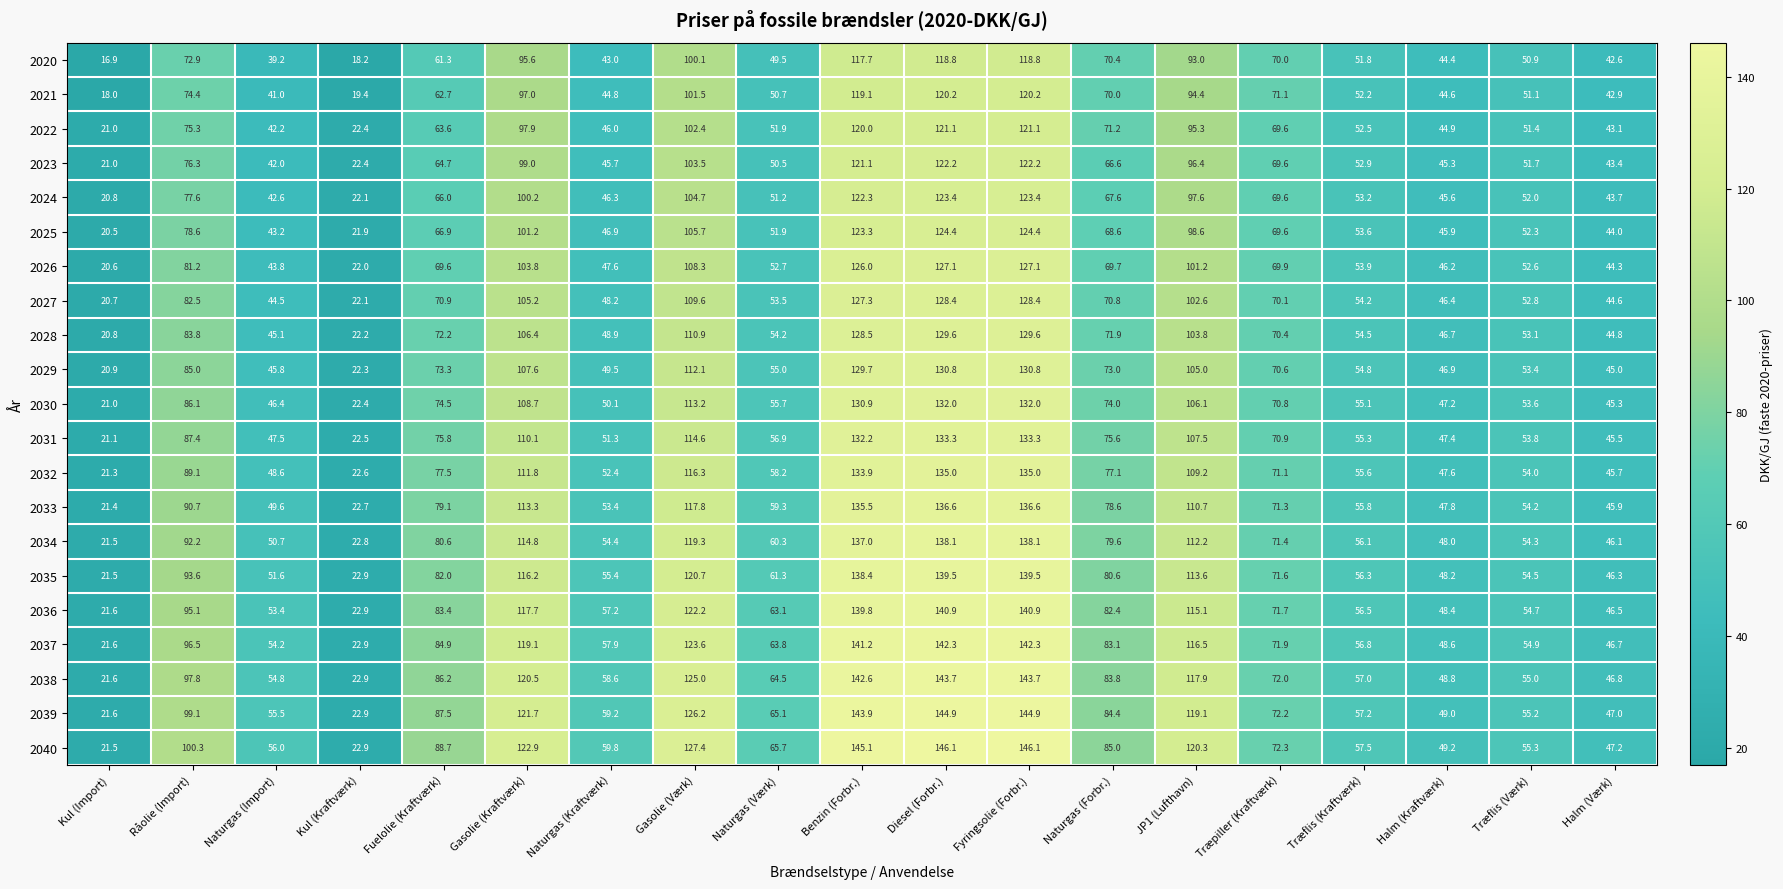

What value does the 2023 series have at Halm (Kraftværk)?

45.3